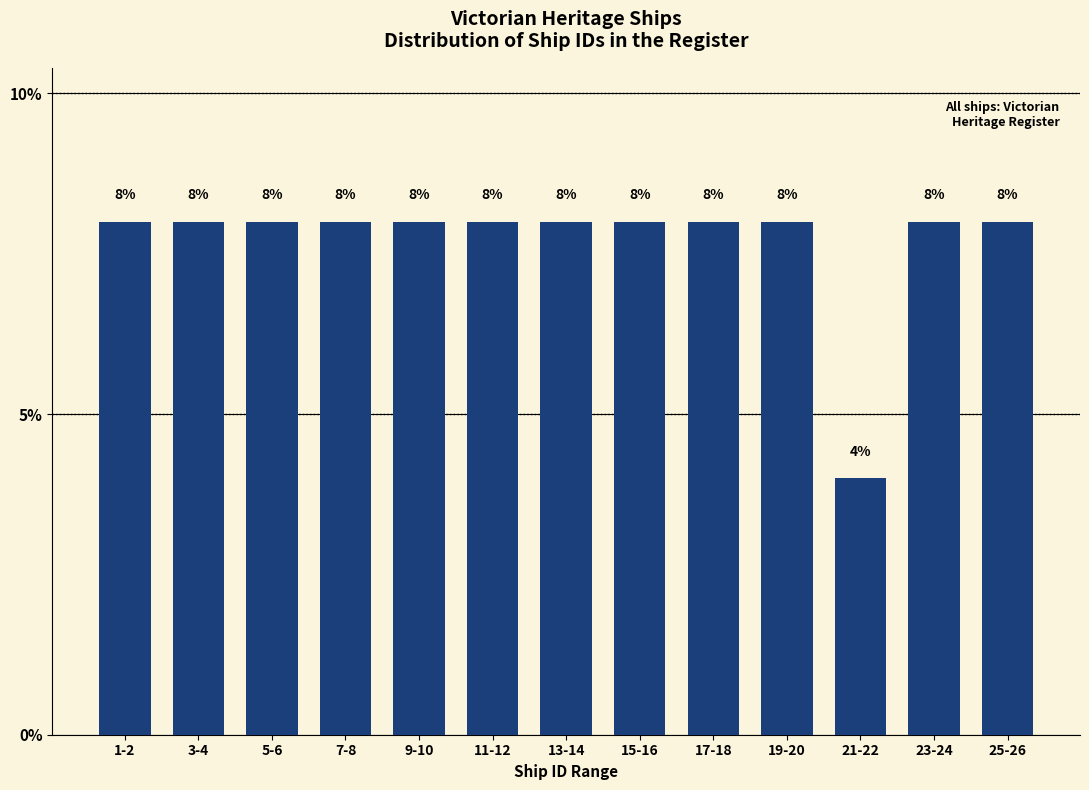

Reading right to left, extract all data points from this chart.

8	8	4	8	8	8	8	8	8	8	8	8	8